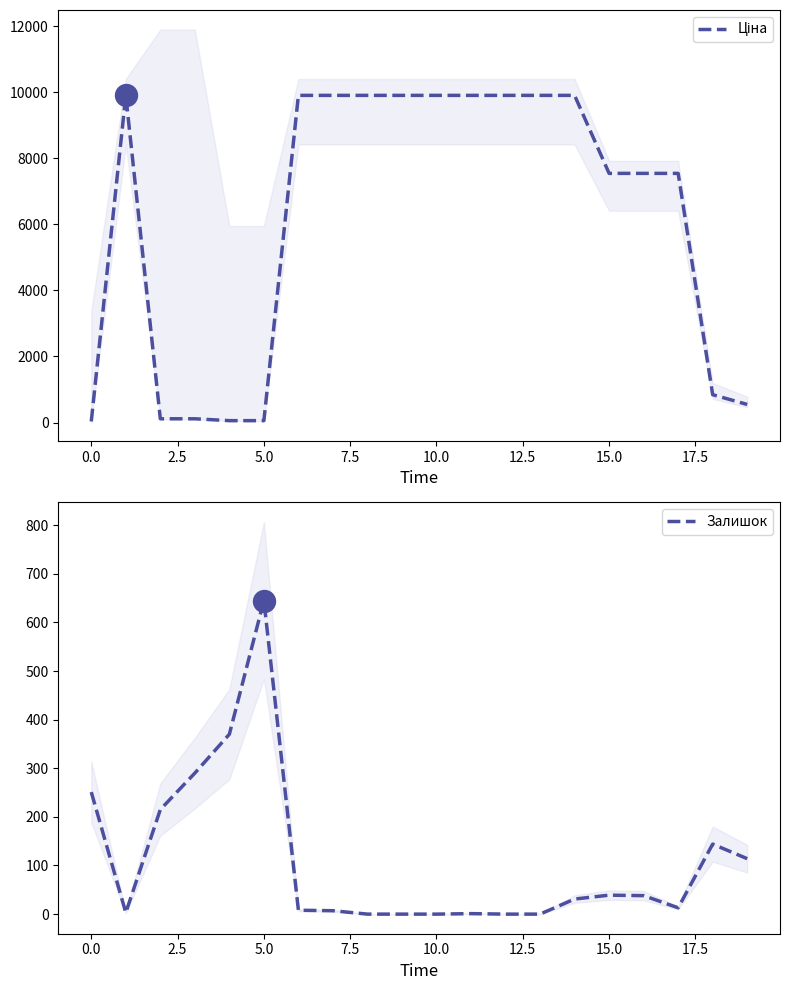

Which series has the widest spread of Y values?

Ціна